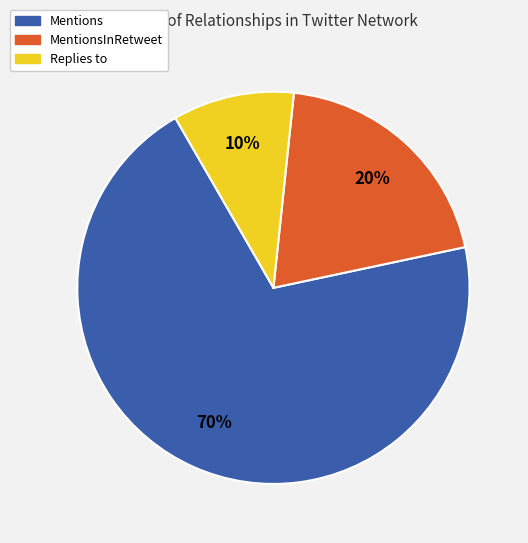

To the nearest percent, what is the difference between the largest and smallest slice percentages?

60%